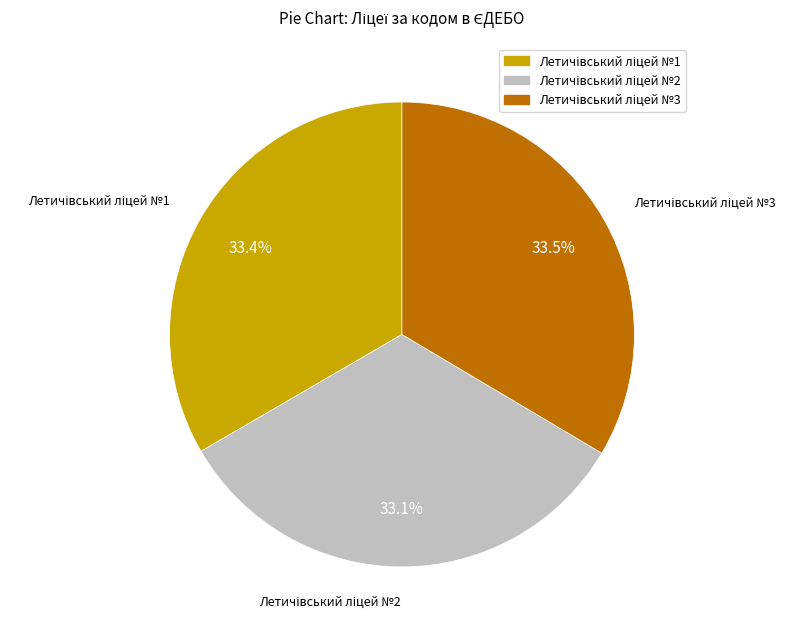

Is there a majority slice in this chart?

No